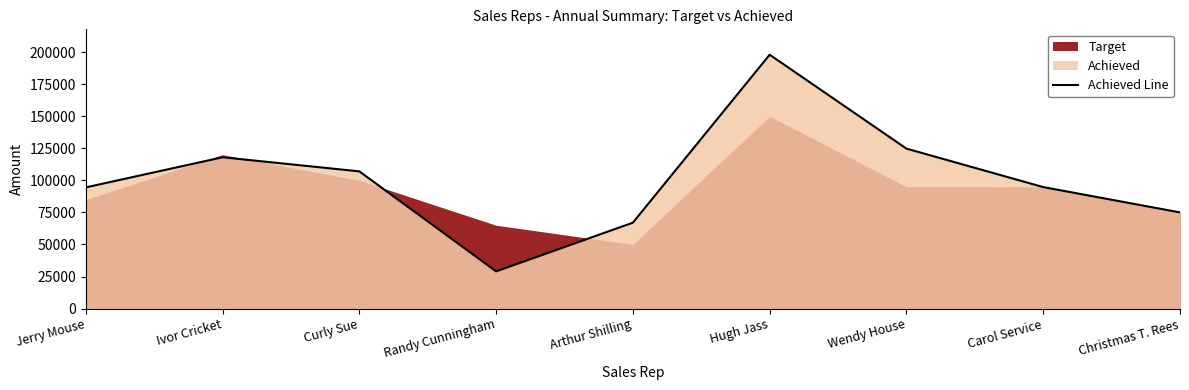

The value at Wendy House is 208965. True or false?

False